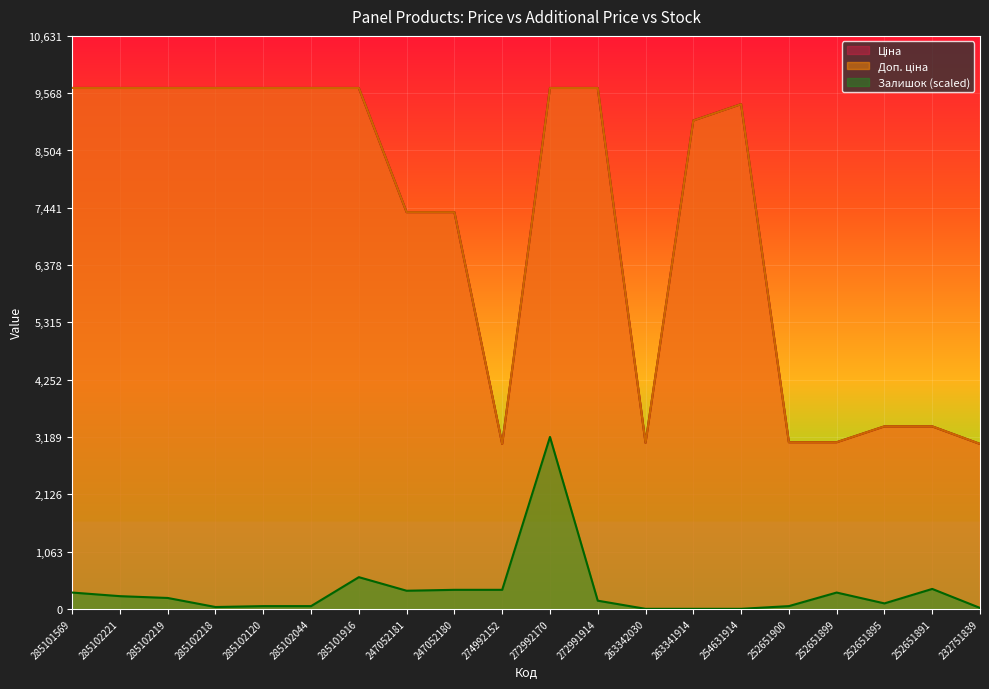

Where does the Залишок series first go above 201?

285101569